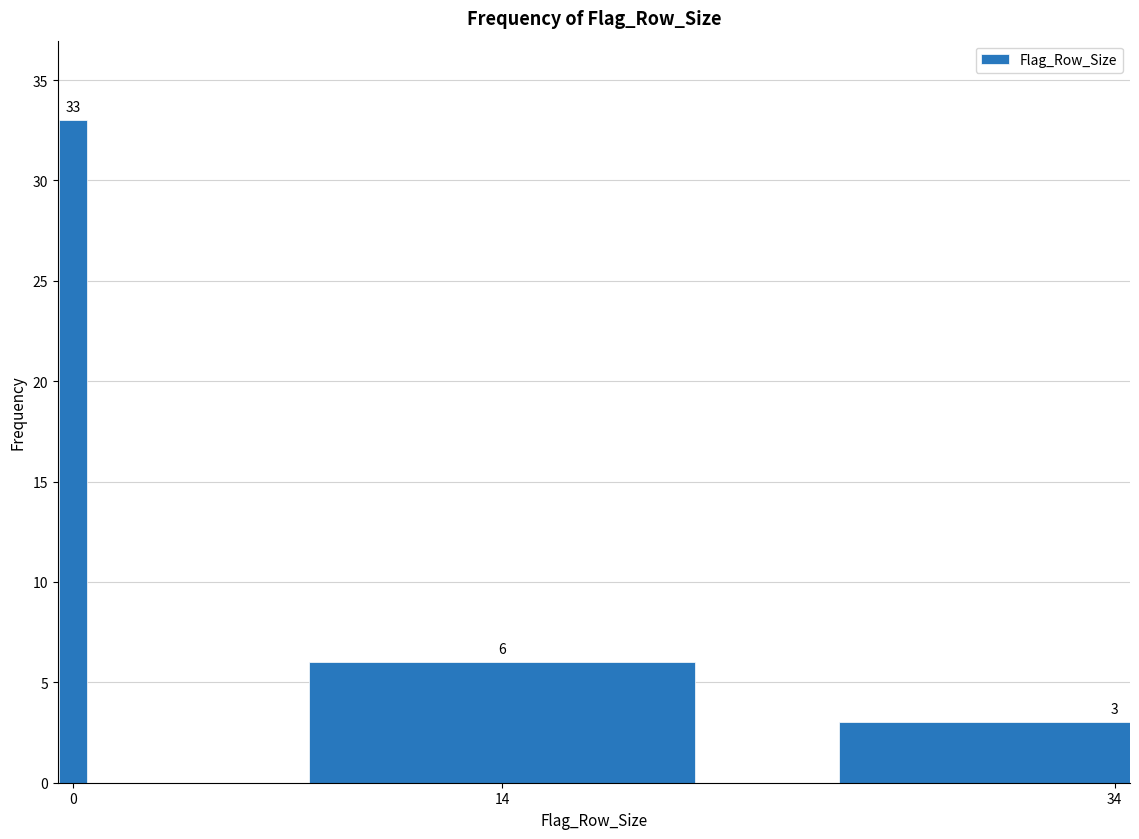

Reading left to right, transcribe all the data shown in this chart.

33	6	3